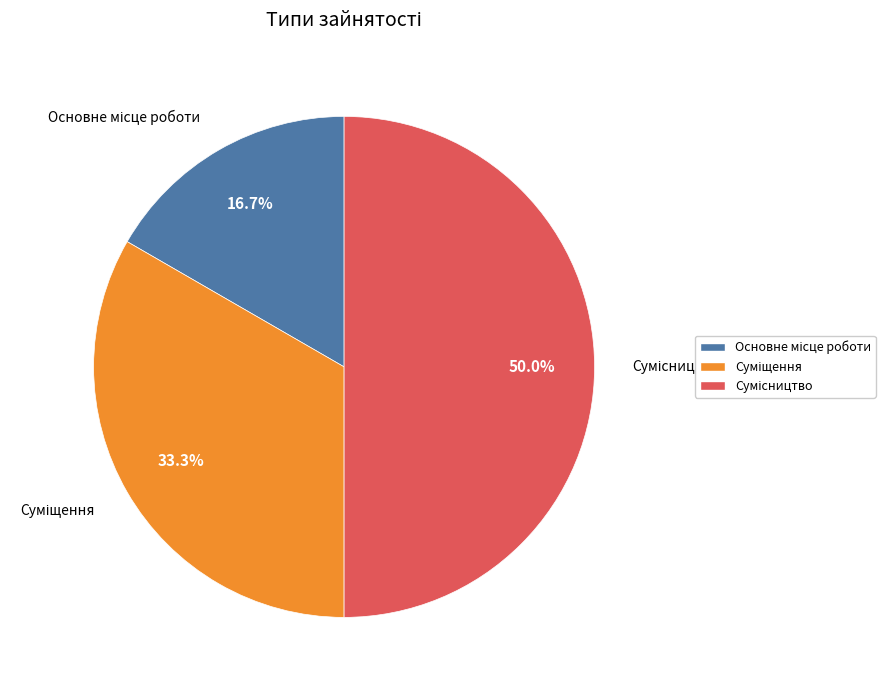

What is the change in value from Суміщення to Сумісництво?

+1